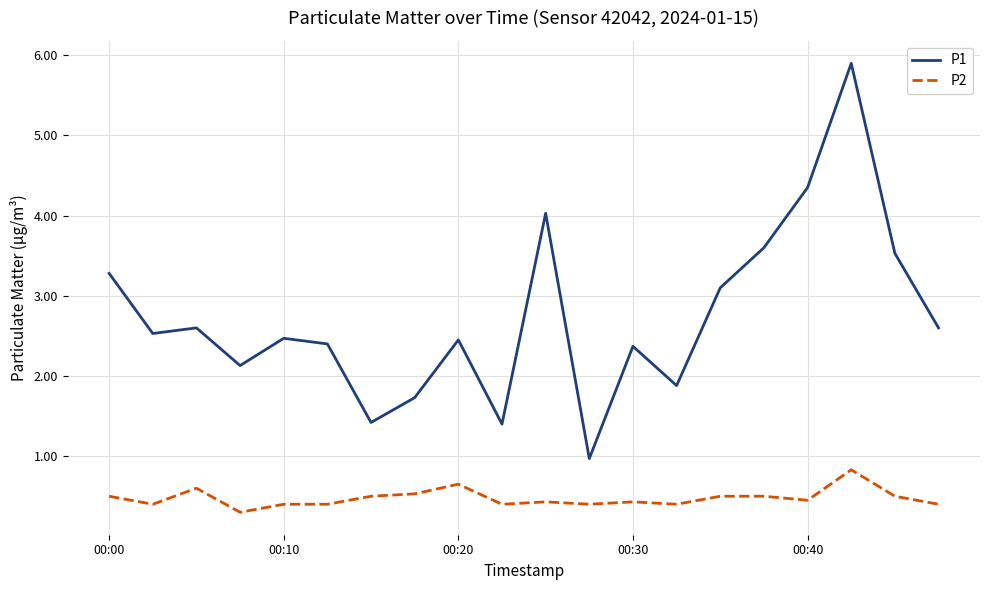

True or false: P2 and P1 cross at least once.

False